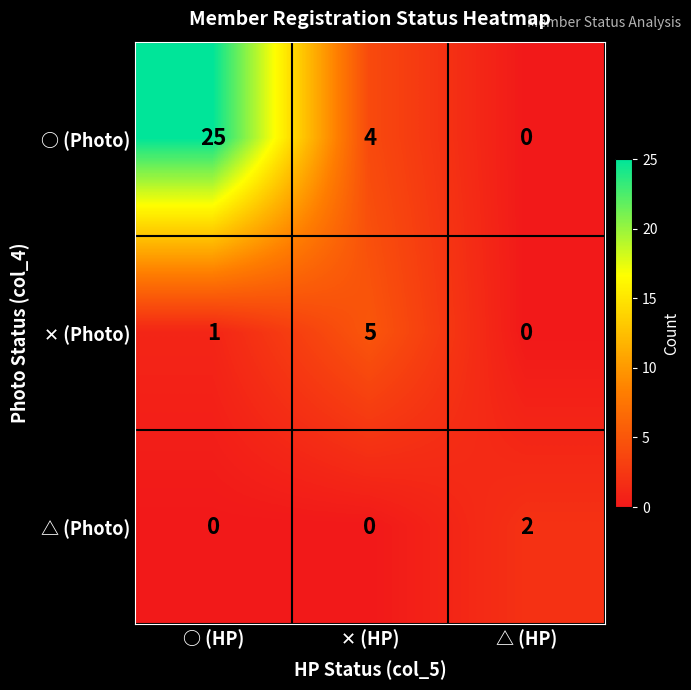

What is the difference between the maximum and minimum values in the ○ (Photo) series?

25